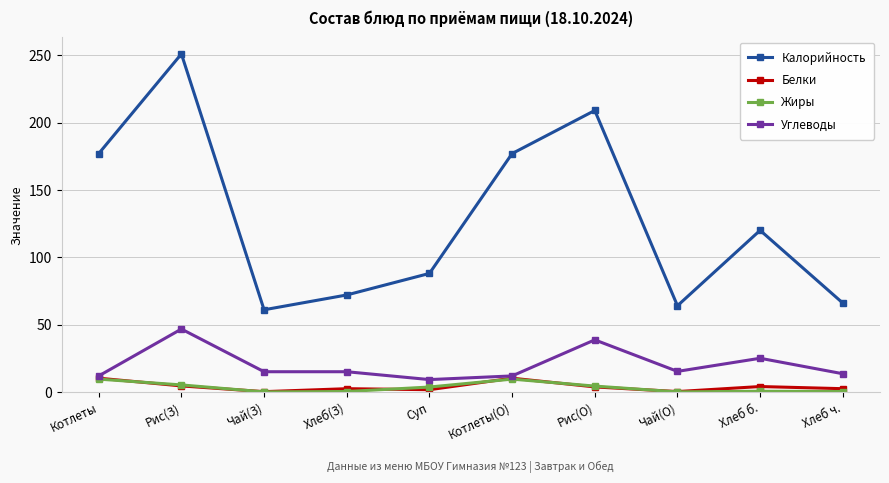

Is this an area chart (filled region under the line)?

No